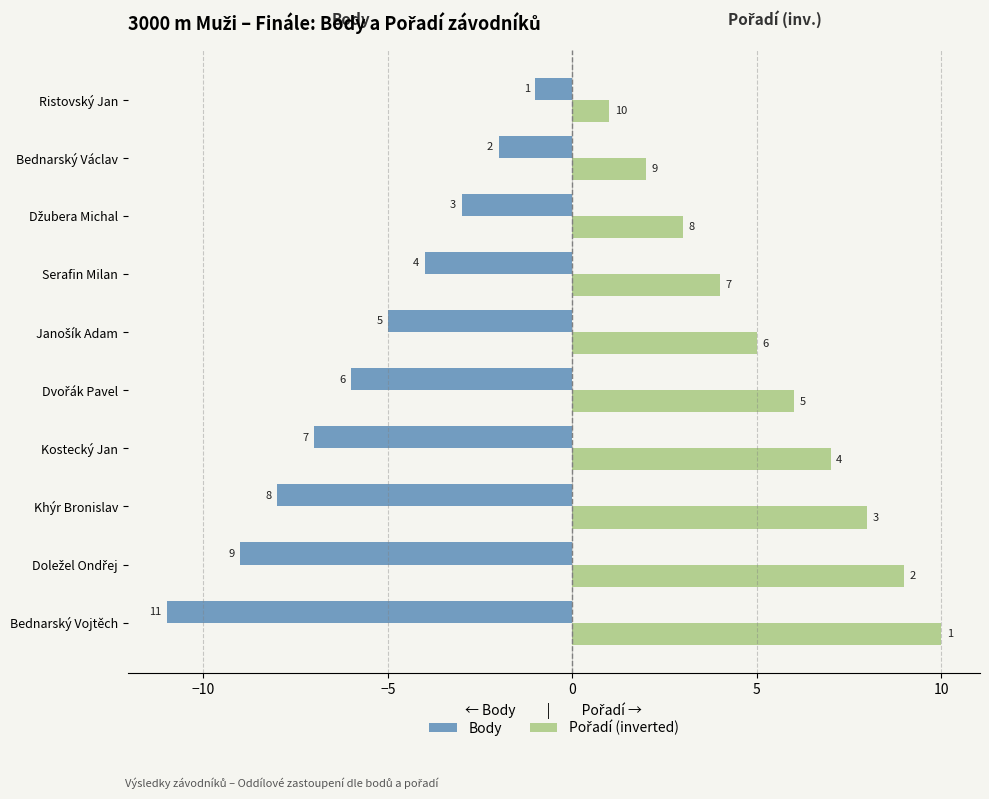

What is the difference between the maximum and minimum values in the Body series?

10